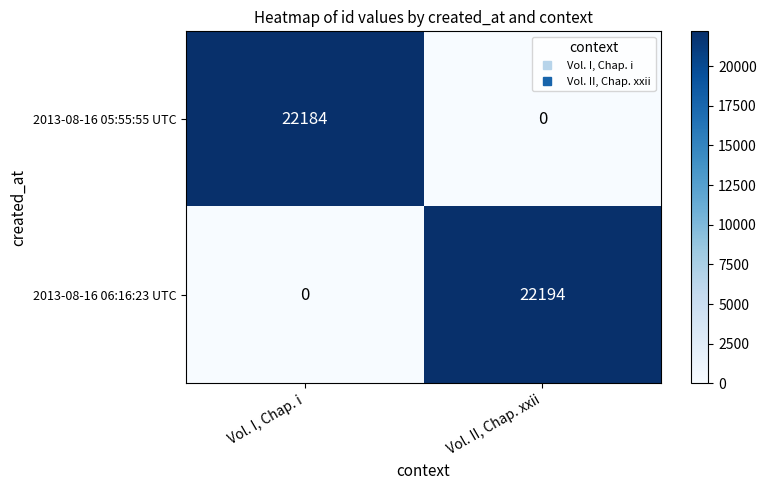

Which series has the widest spread of values?

2013-08-16 06:16:23 UTC